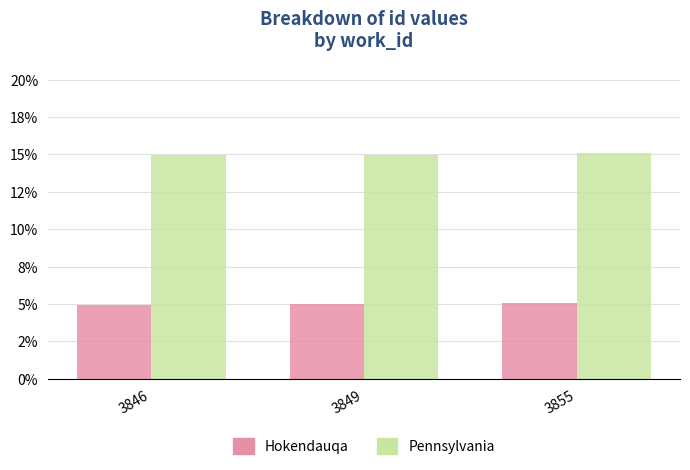

What is the average value of the Pennsylvania series?

15.0